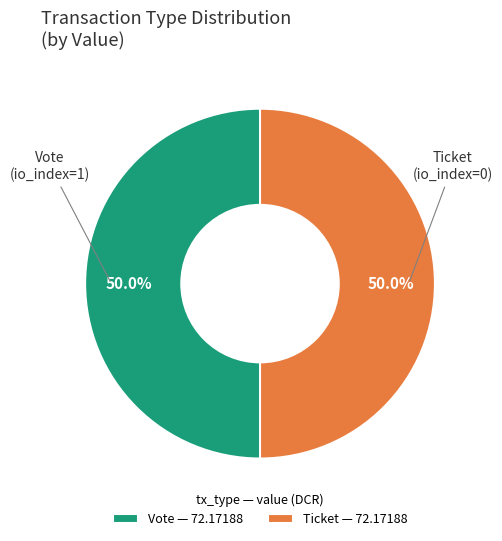

Approximately how many times larger is the value at Ticket — 72.17188 compared to Vote — 72.17188?

1.0